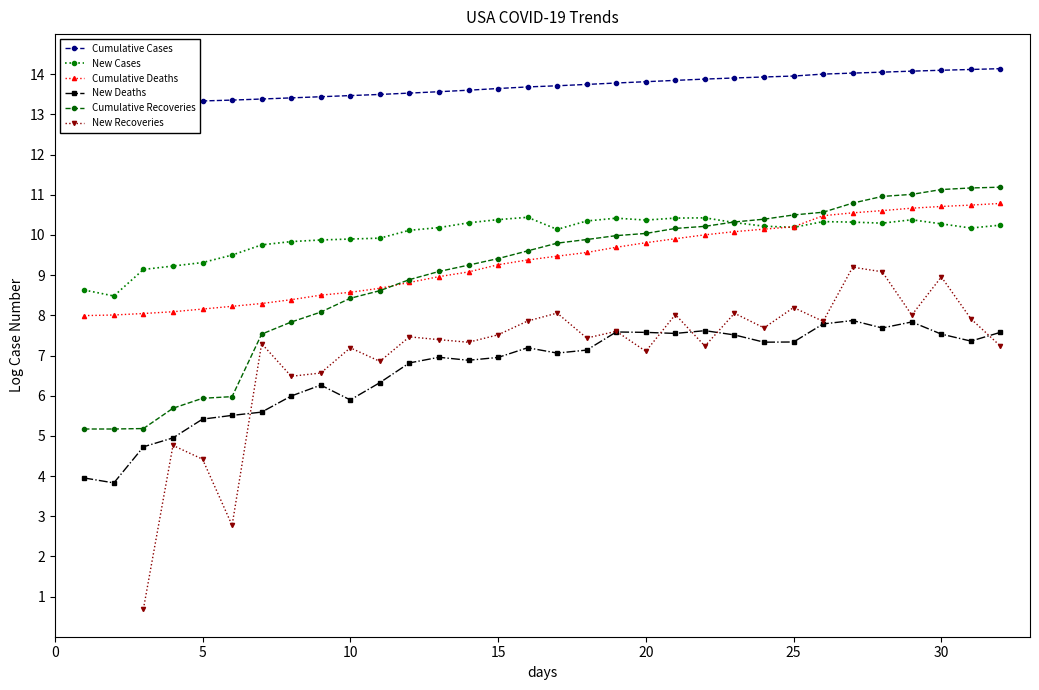

True or false: New Cases and New Deaths cross at least once.

False